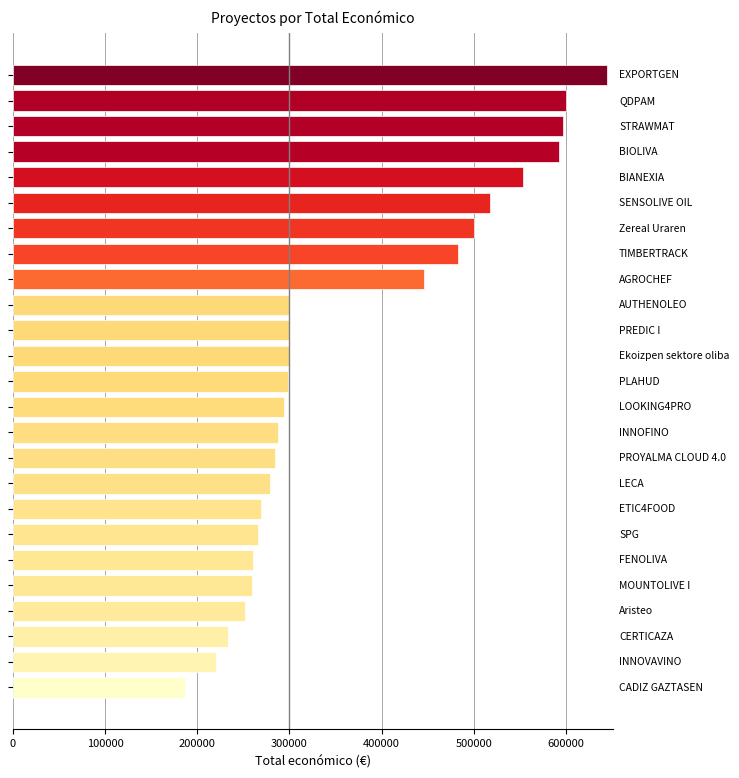

What is the average value?

368893